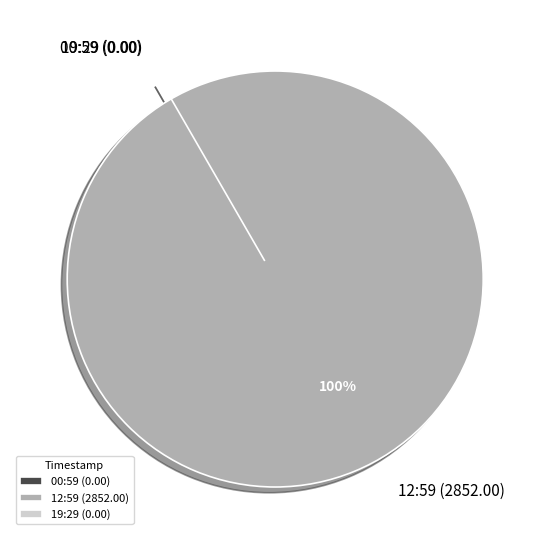

Between 2022-12-13T12:59:21.892Z and 2022-12-13T00:59:20.885Z, which is larger?

2022-12-13T12:59:21.892Z